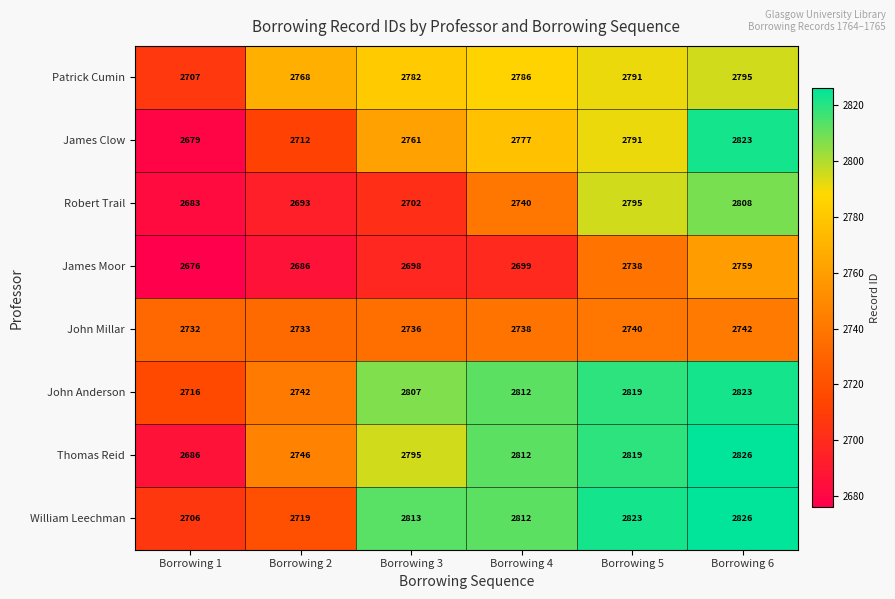

What is the lowest value of the Thomas Reid series?

2686